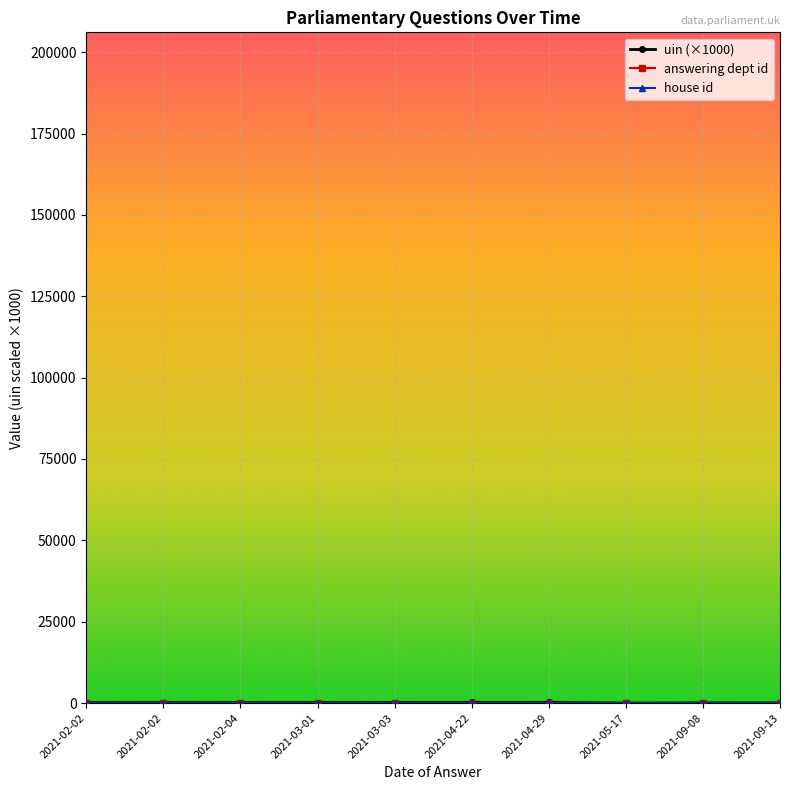

What is the label of the 9th point from the left?

2021-09-08